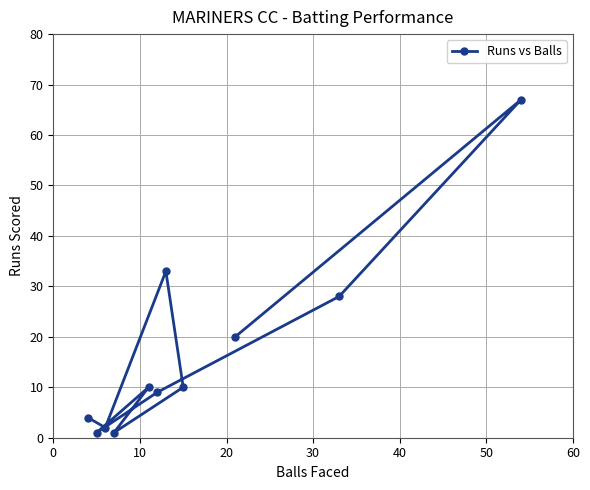

How many points are higher than both their immediate neighbors (excluding endpoints)?

3